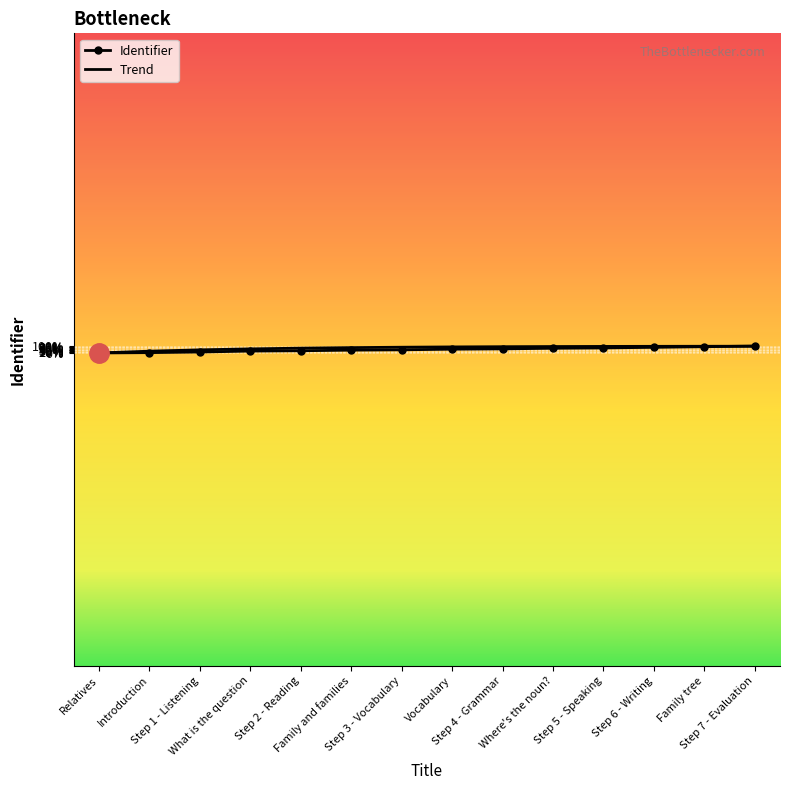

Reading left to right, transcribe all the data shown in this chart.

Relatives=5355649	Introduction=5355650	Step 1 - Listening=5355652	What is the question=5355655	Step 2 - Reading=5355656	Family and families=5355658	Step 3 - Vocabulary=5355659	Vocabulary=5355661	Step 4 - Grammar=5355662	Where's the noun?=5355664	Step 5 - Speaking=5355665	Step 6 - Writing=5355667	Family tree=5355669	Step 7 - Evaluation=5355671